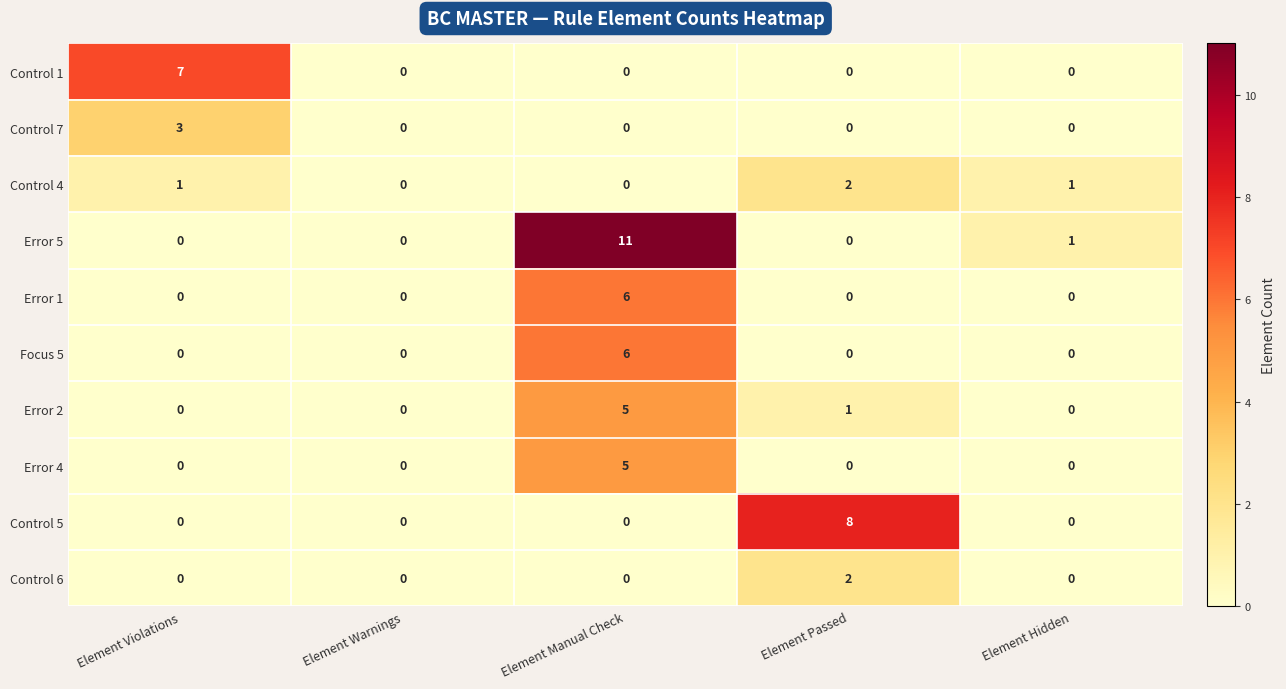

How many distinct data groups are displayed?

10